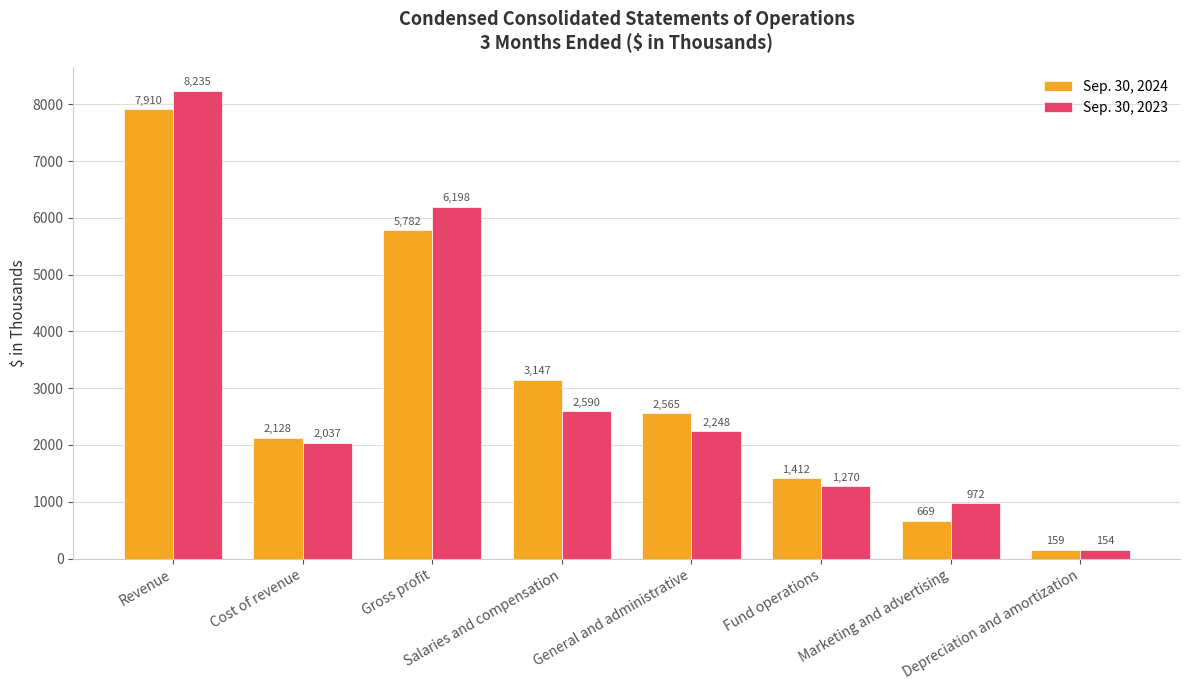

Which series has the largest range (max minus min)?

Sep. 30, 2023